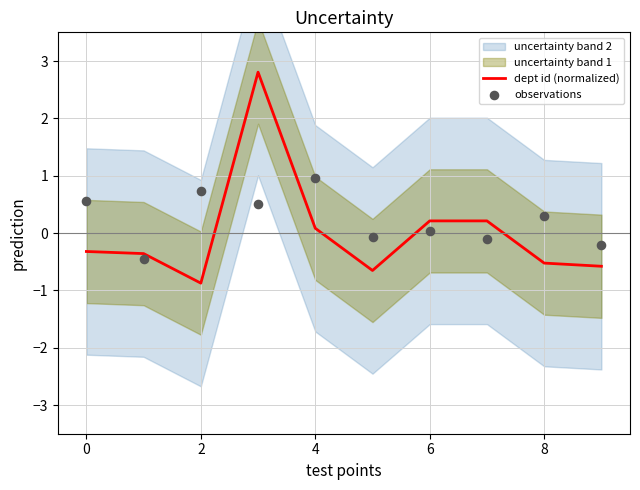

At how many categories does at least one series exceed 2?

1